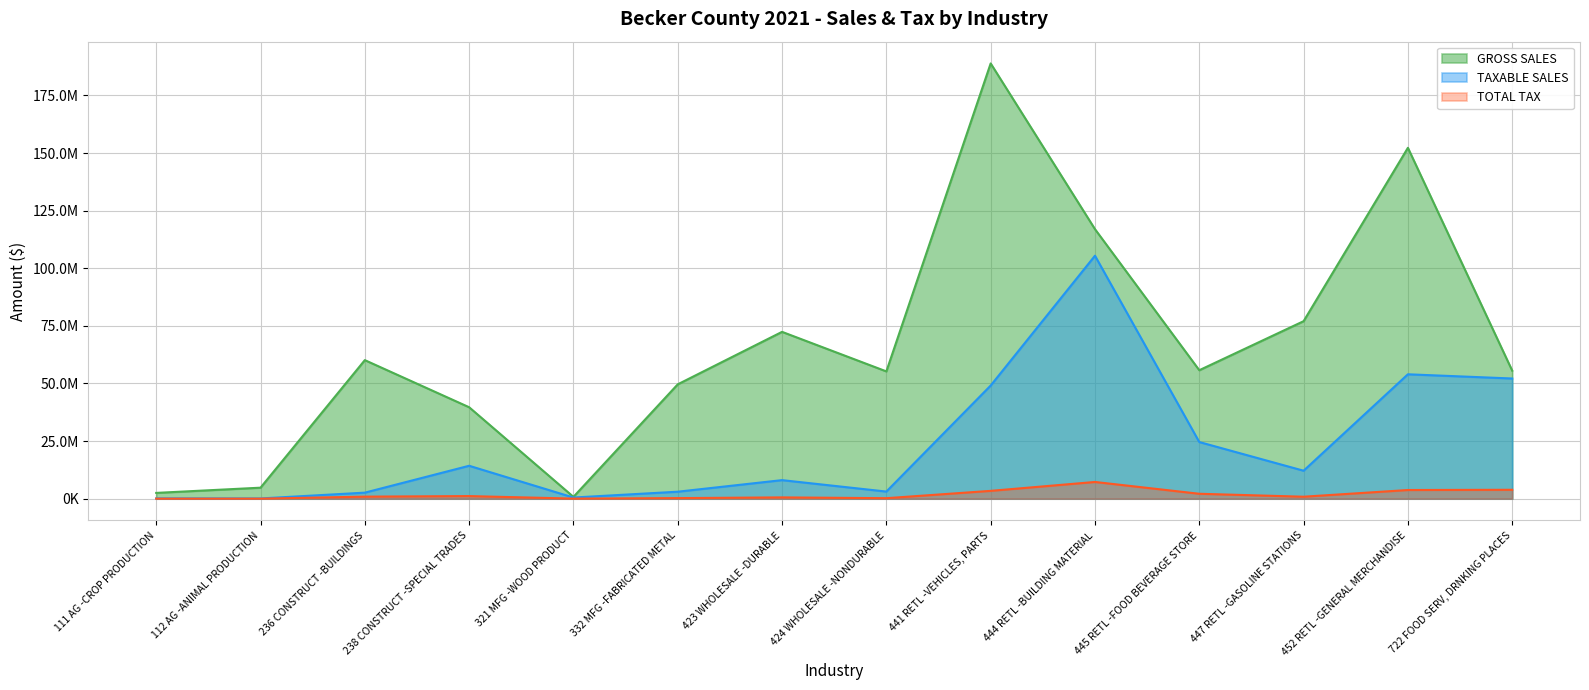

True or false: TAXABLE SALES and TOTAL TAX cross at least once.

False